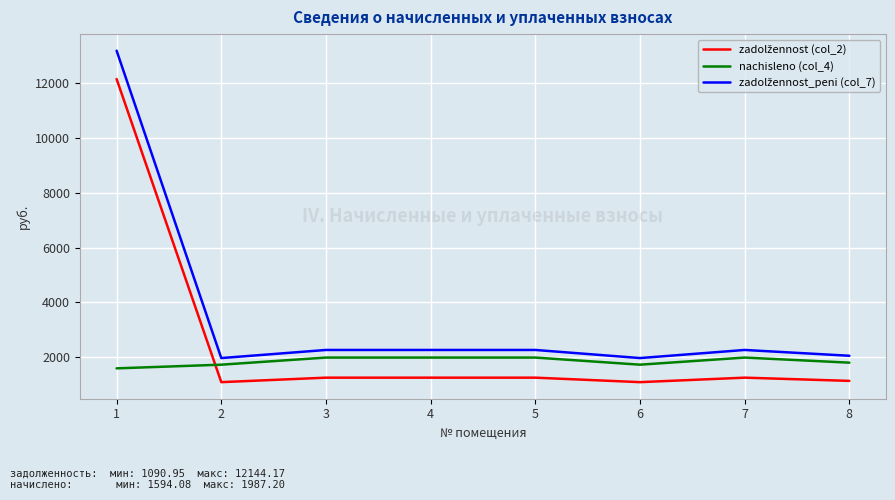

What is the minimum value shown in the chart?

1091.0